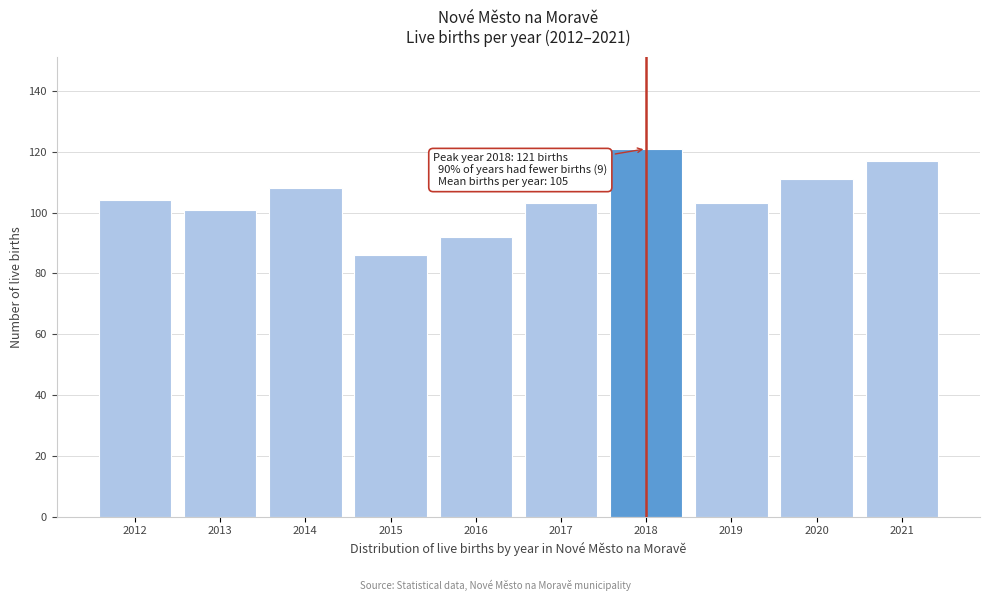

Reading left to right, what are all the values shown in this chart?

2012=104	2013=101	2014=108	2015=86	2016=92	2017=103	2018=121	2019=103	2020=111	2021=117